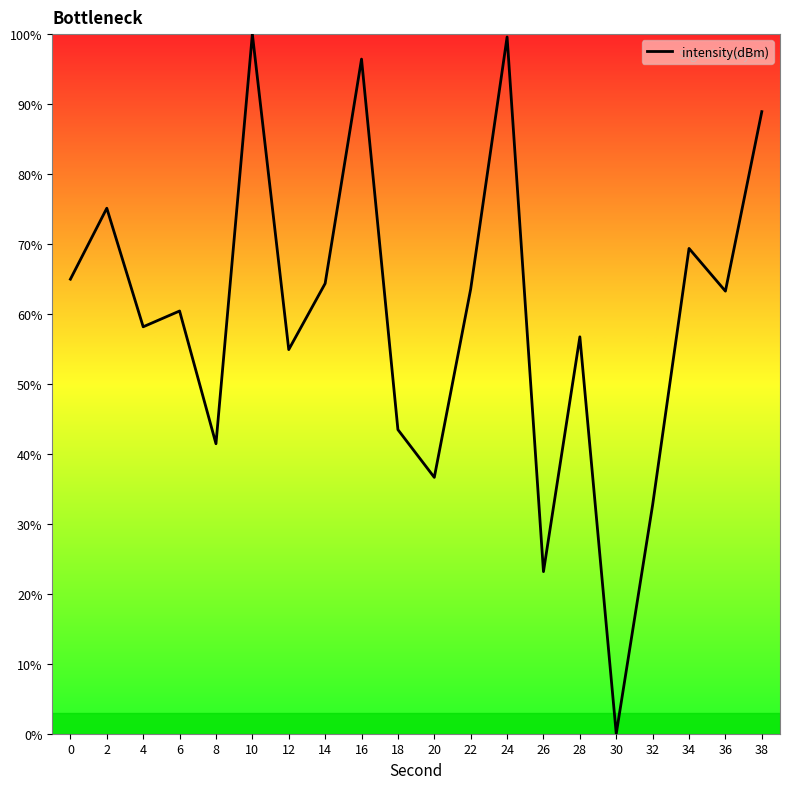

What is the maximum value shown in the chart?

100.0